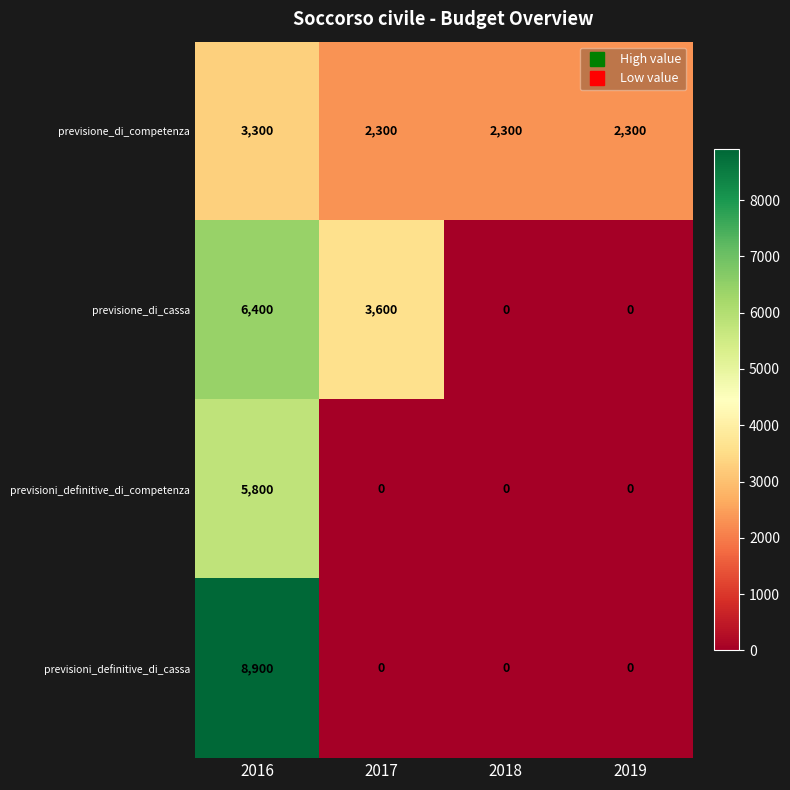

What is the spread (max minus min) of values at 2018?

2300